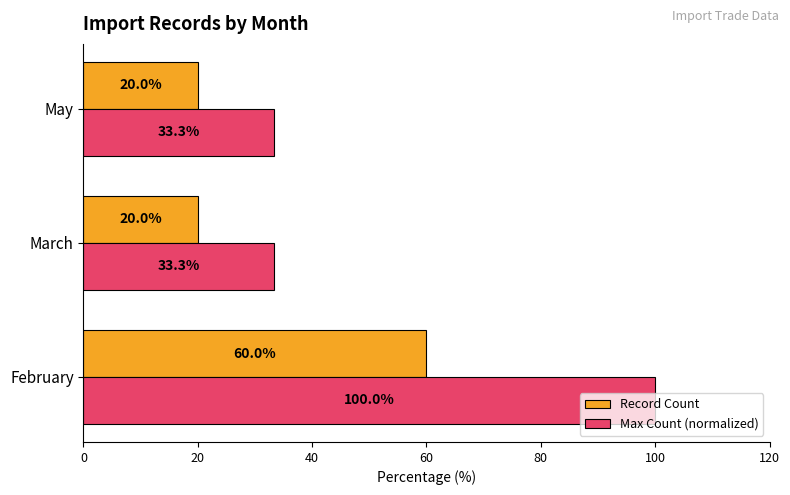

The Record Count series shows 60.0 at February. True or false?

True